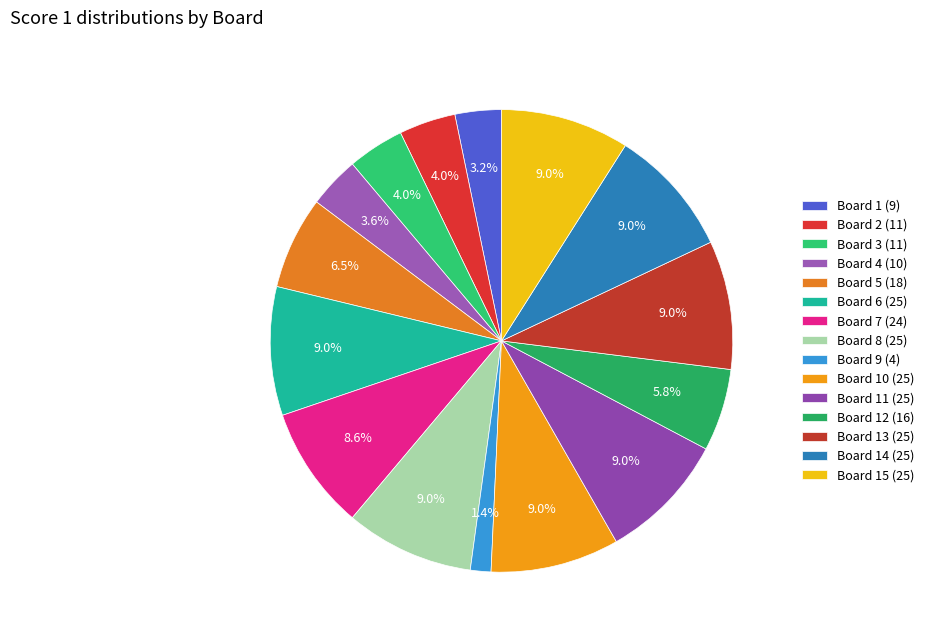

Is there a majority slice in this chart?

No